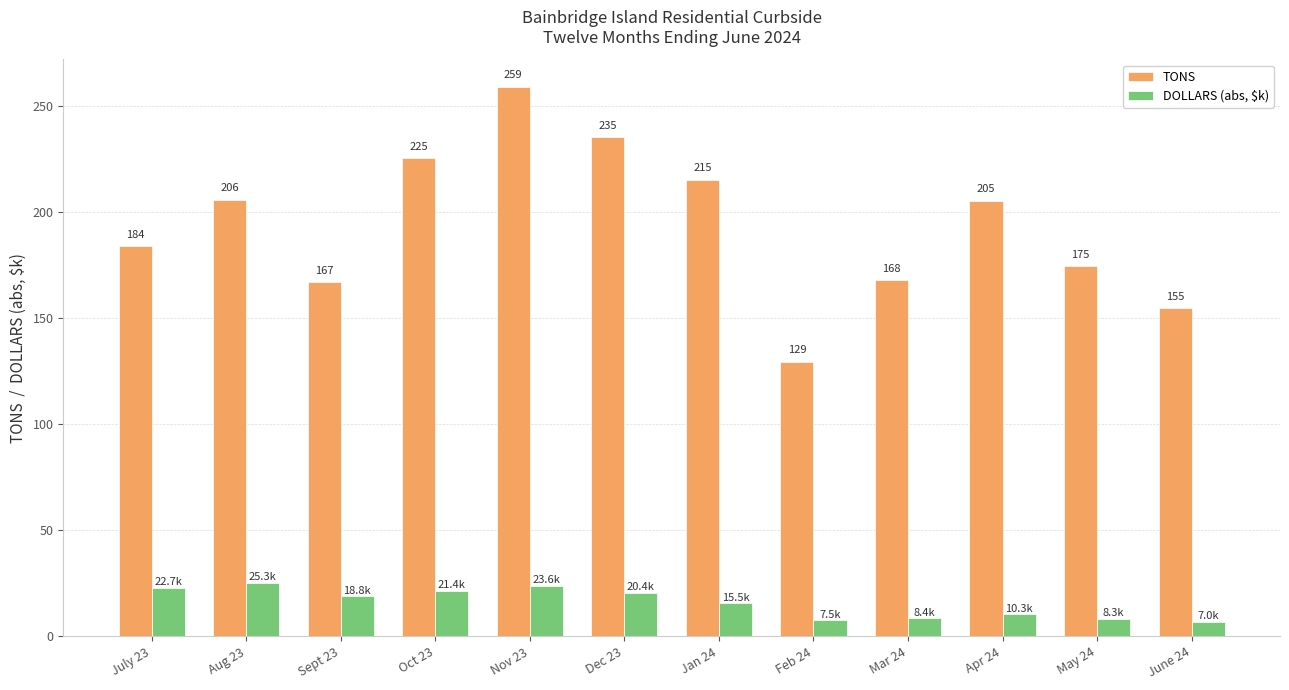

What is the total value across all series at Mar 24?

176.2